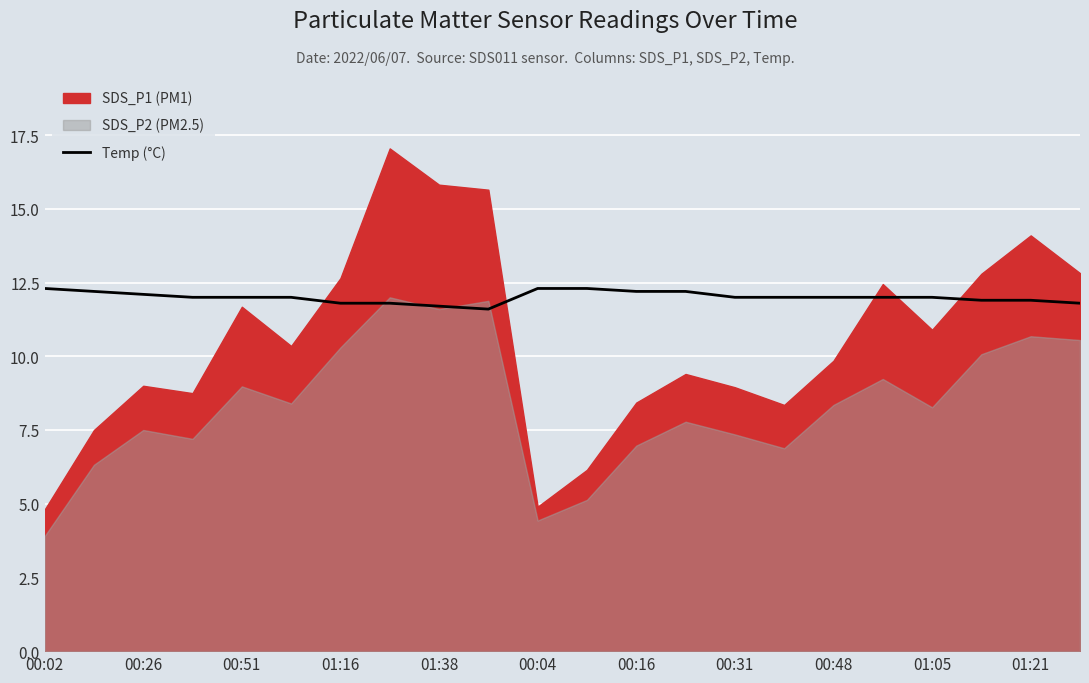

What is the minimum value for Temp (°C)?

11.6